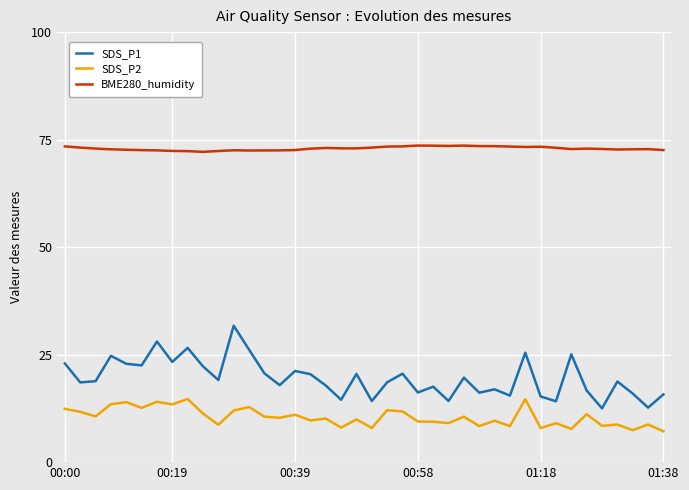

True or false: SDS_P1 and SDS_P2 cross at least once.

False